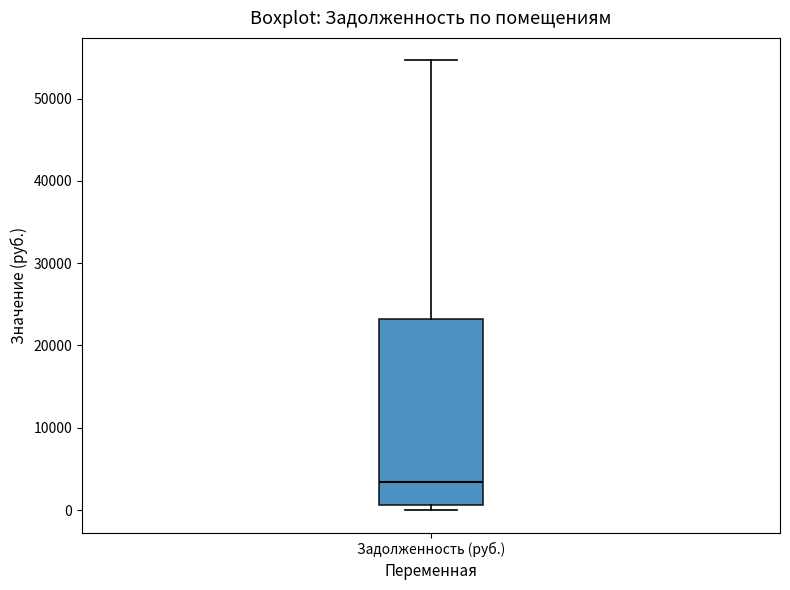

Transcribe this box plot: give where the median line is, the range the box spans, and where the two whiskers end, as read against the y-axis. The values are not printed on the chart, so give them approximately, as read against the axis.

median 3000, box 1000 to 23000, whiskers 0 to 55000